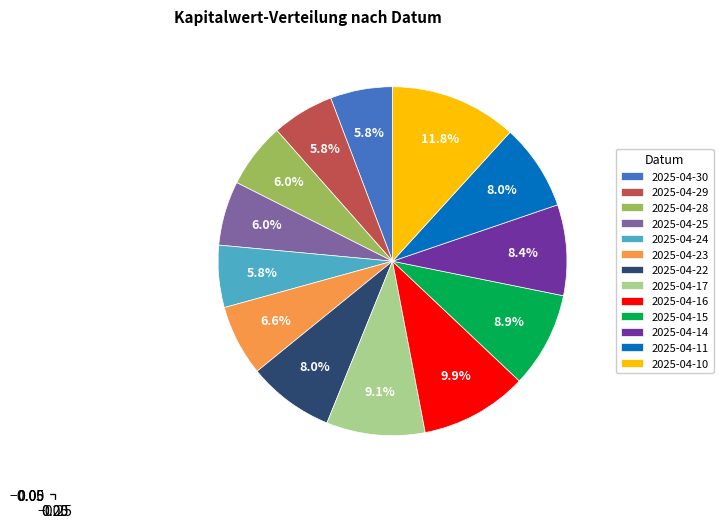

Between 2025-04-11 and 2025-04-15, which is larger?

2025-04-15